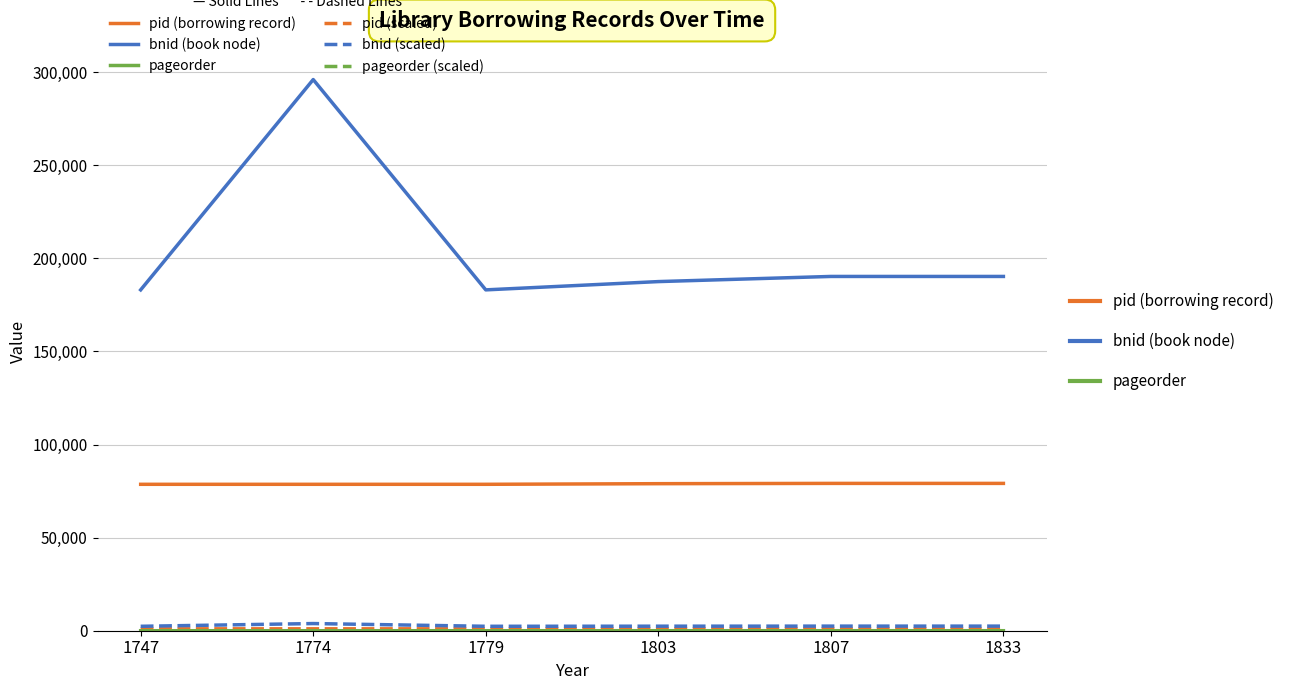

What is the greatest value displayed?

295972.0